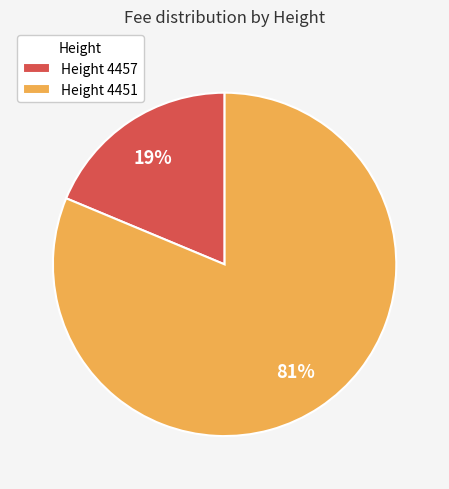

Is there any slice that represents more than half of the pie?

Yes